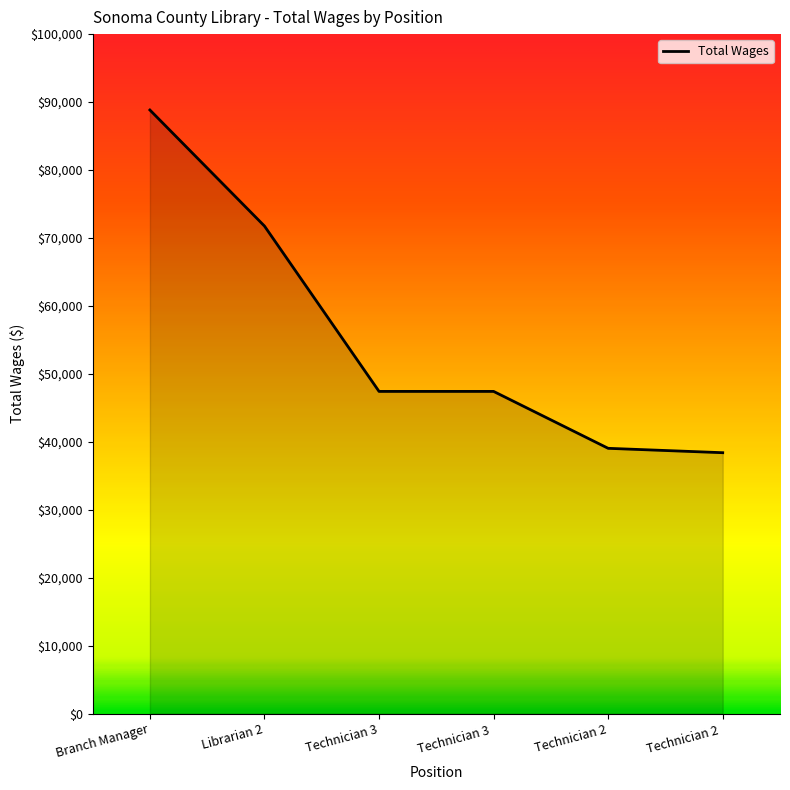

What is the maximum value shown in the chart?

88830